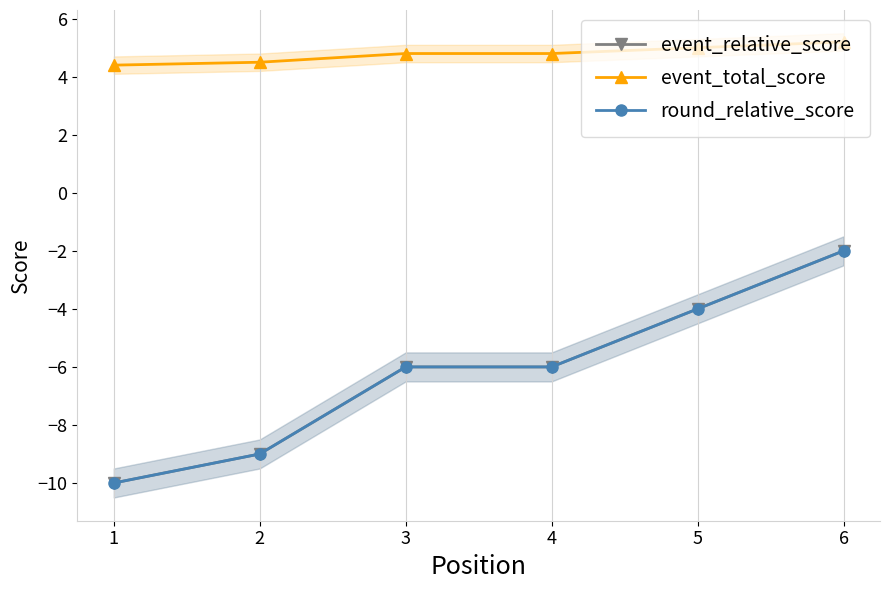

Reading left to right, extract all data points from this chart.

event_relative_score: -10.0	-9.0	-6.0	-6.0	-4.0	-2.0
event_total_score: 4.4	4.5	4.8	4.8	5.0	5.2
round_relative_score: -10.0	-9.0	-6.0	-6.0	-4.0	-2.0